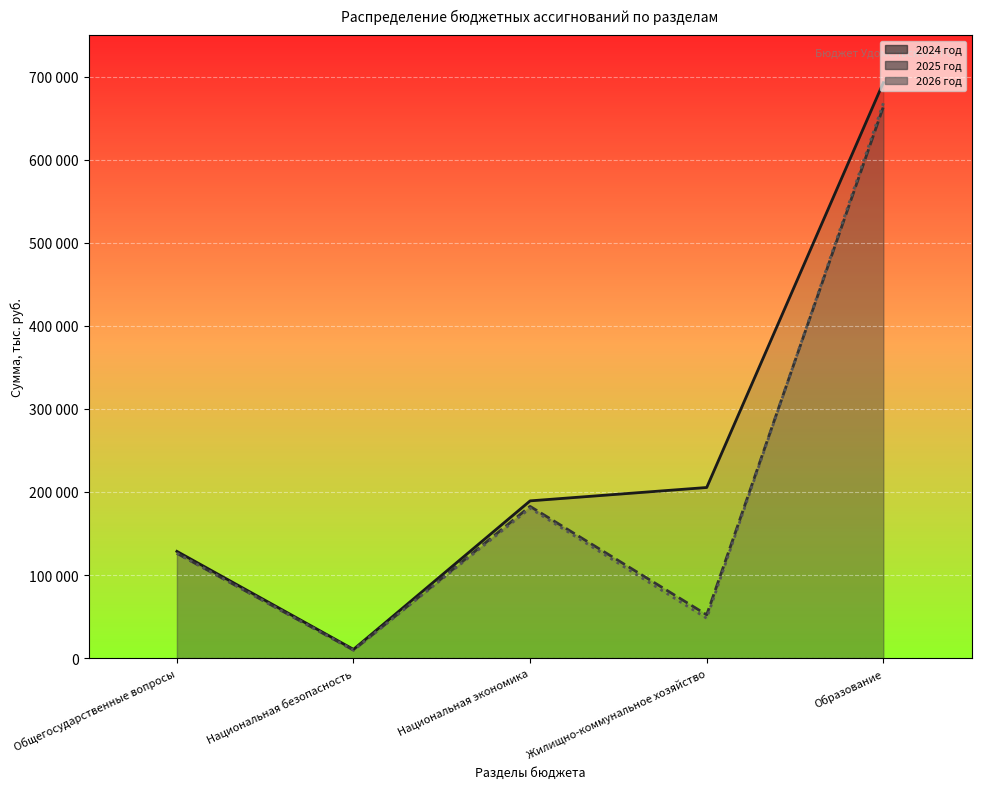

What value does the 2026 год series have at Национальная безопасность?

9609.8